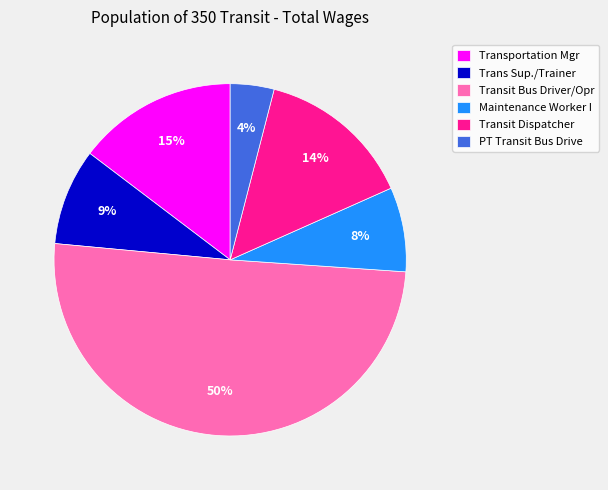

Does Maintenance Worker I represent more than half of the total?

No